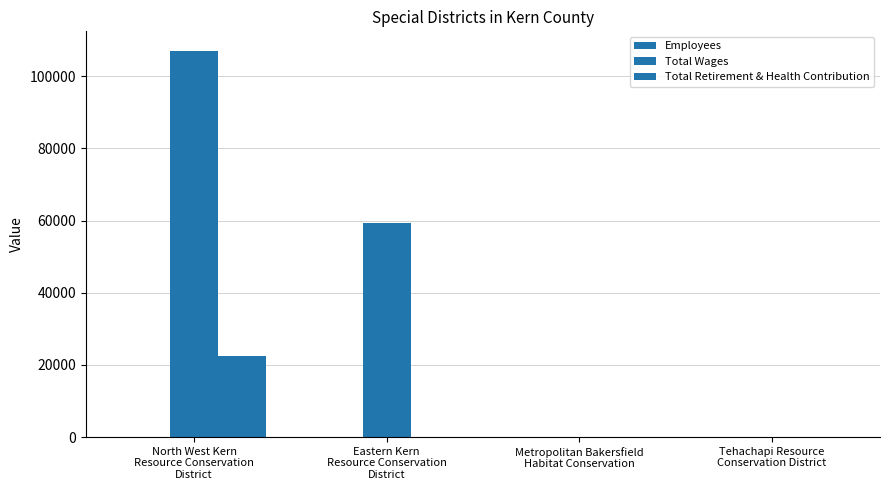

Count the number of data series in this chart.

3